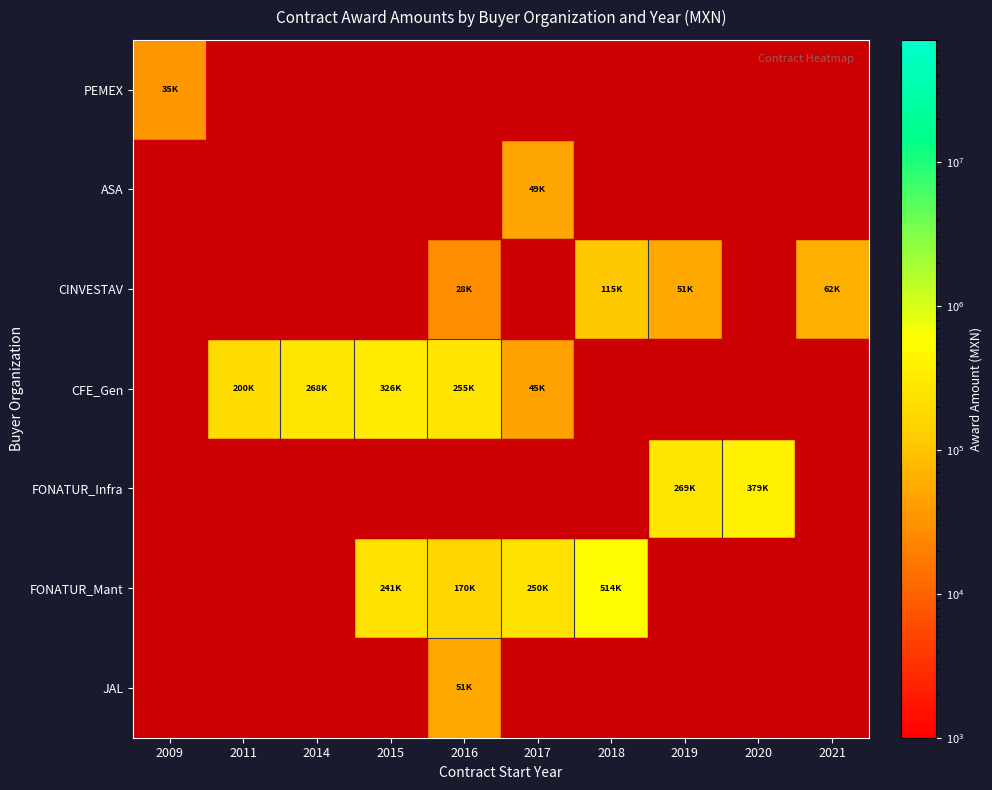

Reading left to right, what are all the values shown in this chart?

PEMEX: 2009=35442.5	2011=500.0	2014=500.0	2015=500.0	2016=500.0	2017=500.0	2018=500.0	2019=500.0	2020=500.0	2021=500.0
ASA: 2009=500.0	2011=500.0	2014=500.0	2015=500.0	2016=500.0	2017=49294.7	2018=500.0	2019=500.0	2020=500.0	2021=500.0
CINVESTAV: 2009=500.0	2011=500.0	2014=500.0	2015=500.0	2016=28200.0	2017=500.0	2018=114540.0	2019=50704.0	2020=500.0	2021=61590.0
CFE_Gen: 2009=500.0	2011=200169.0	2014=268390.0	2015=326097.0	2016=255393.0	2017=45252.0	2018=500.0	2019=500.0	2020=500.0	2021=500.0
FONATUR_Infra: 2009=500.0	2011=500.0	2014=500.0	2015=500.0	2016=500.0	2017=500.0	2018=500.0	2019=268630.0	2020=379311.0	2021=500.0
FONATUR_Mant: 2009=500.0	2011=500.0	2014=500.0	2015=241407.5	2016=170198.7	2017=249807.5	2018=513932.0	2019=500.0	2020=500.0	2021=500.0
JAL: 2009=500.0	2011=500.0	2014=500.0	2015=500.0	2016=50832.0	2017=500.0	2018=500.0	2019=500.0	2020=500.0	2021=500.0